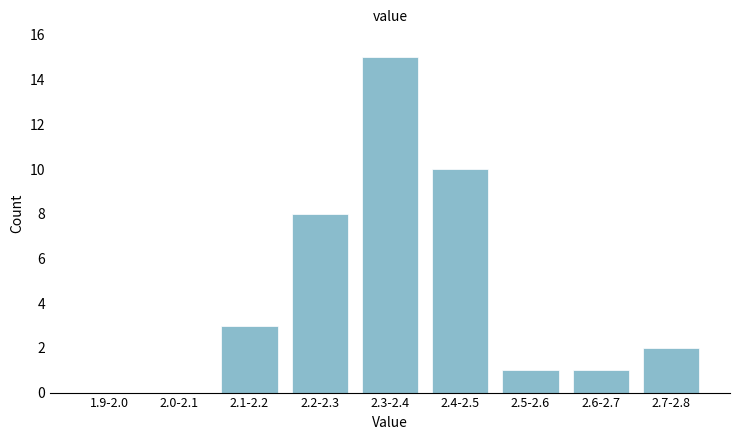

Reading left to right, list all the values displayed in this chart.

1.9-2.0=0	2.0-2.1=0	2.1-2.2=3	2.2-2.3=8	2.3-2.4=15	2.4-2.5=10	2.5-2.6=1	2.6-2.7=1	2.7-2.8=2